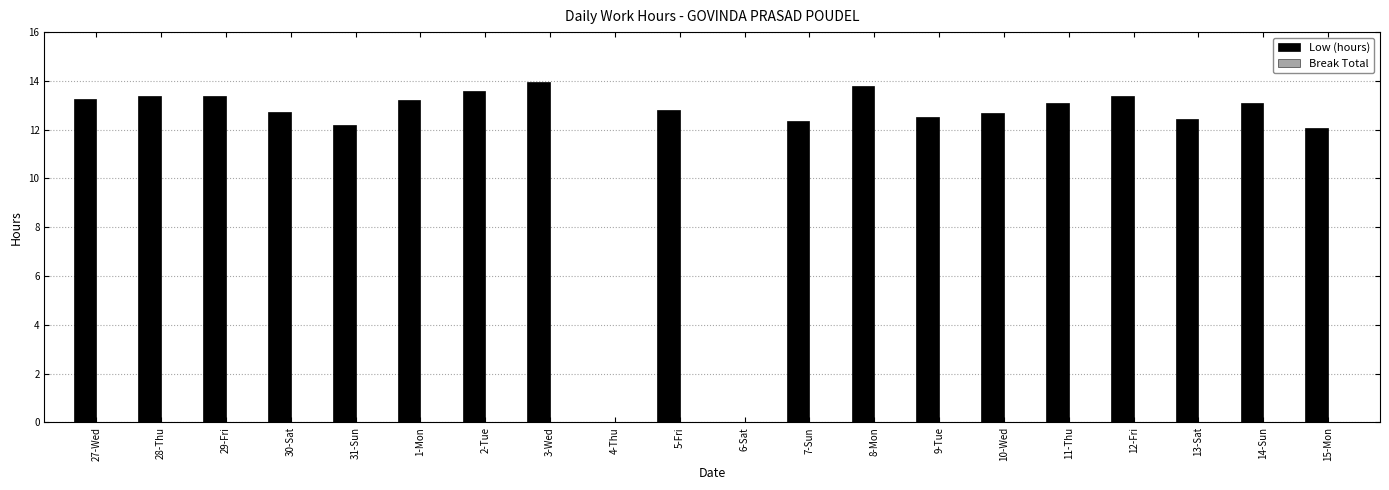

Which label corresponds to the largest value in the chart?

3-Wed